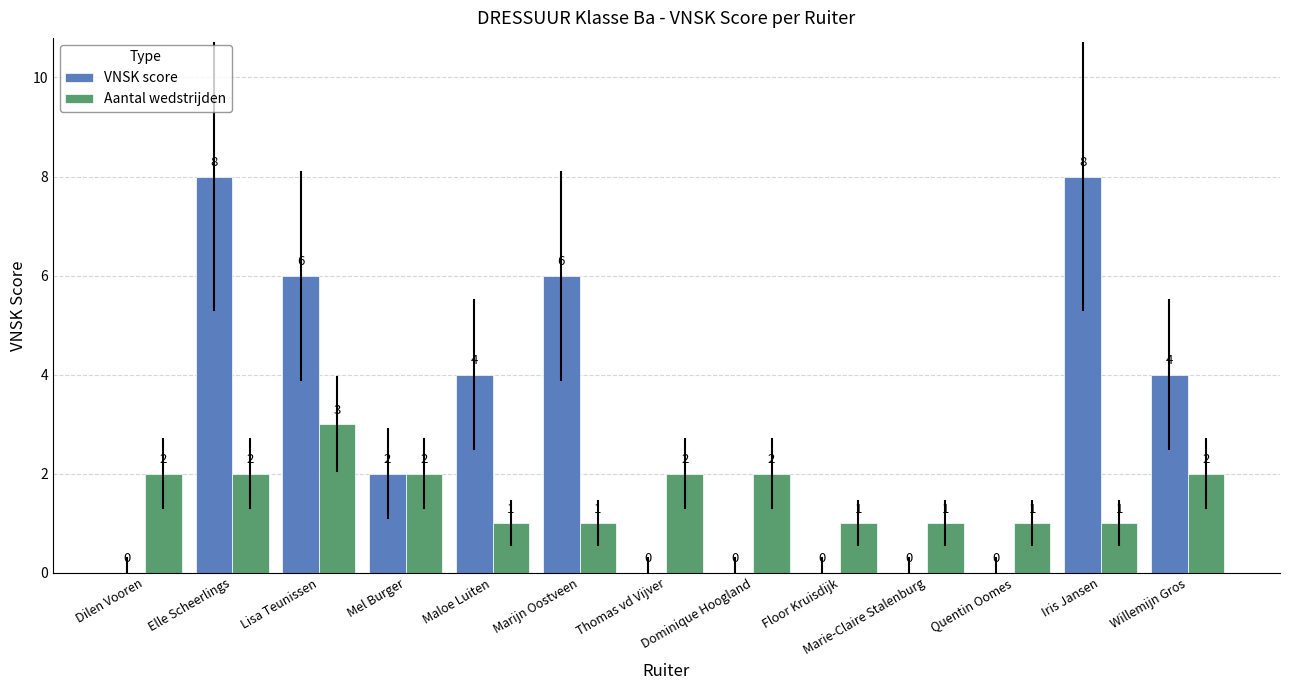

Is it true that Aantal wedstrijden equals 2 at Mel Burger?

True